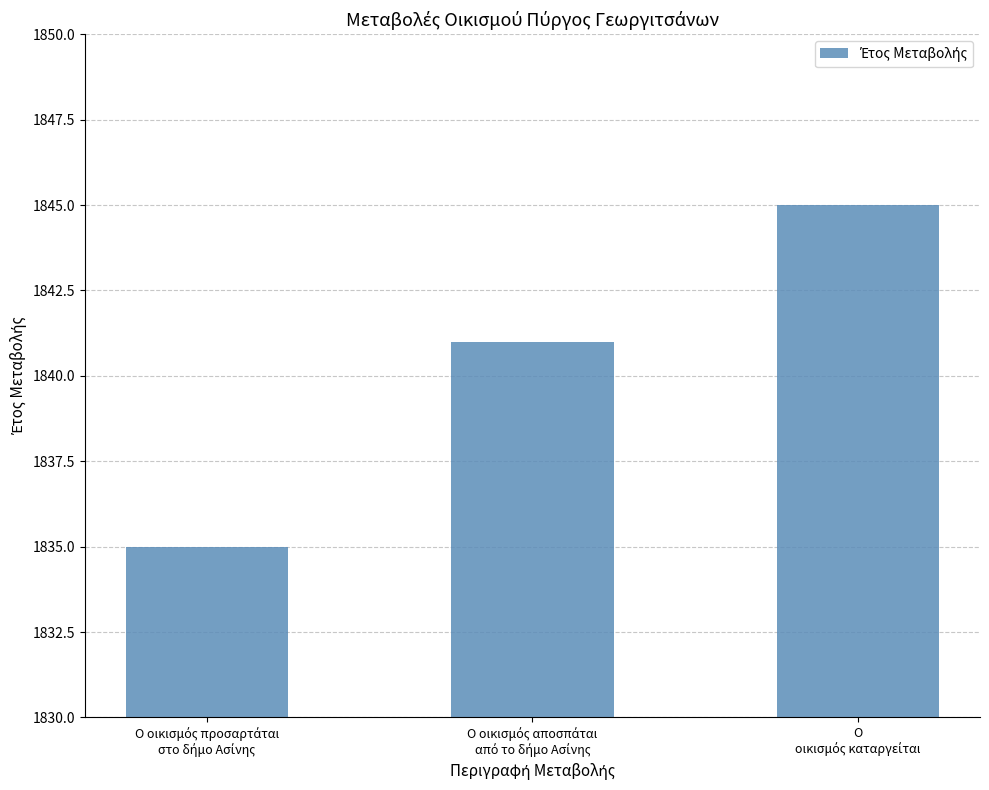

Are the bars grouped side by side (vs. stacked)?

No